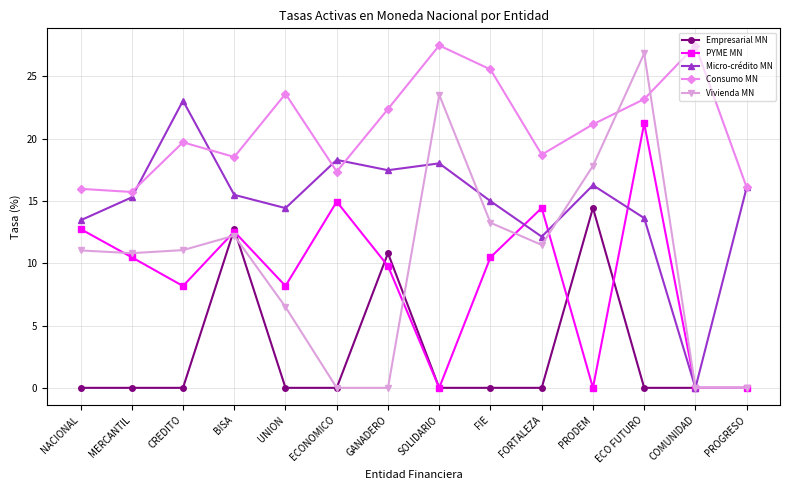

True or false: Vivienda MN and PYME MN cross at least once.

True